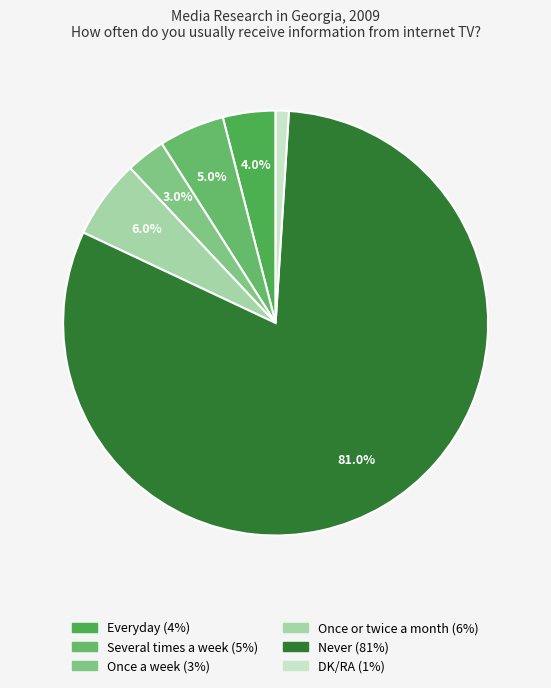

True or false: Once or twice a month accounts for 1% of the total.

False